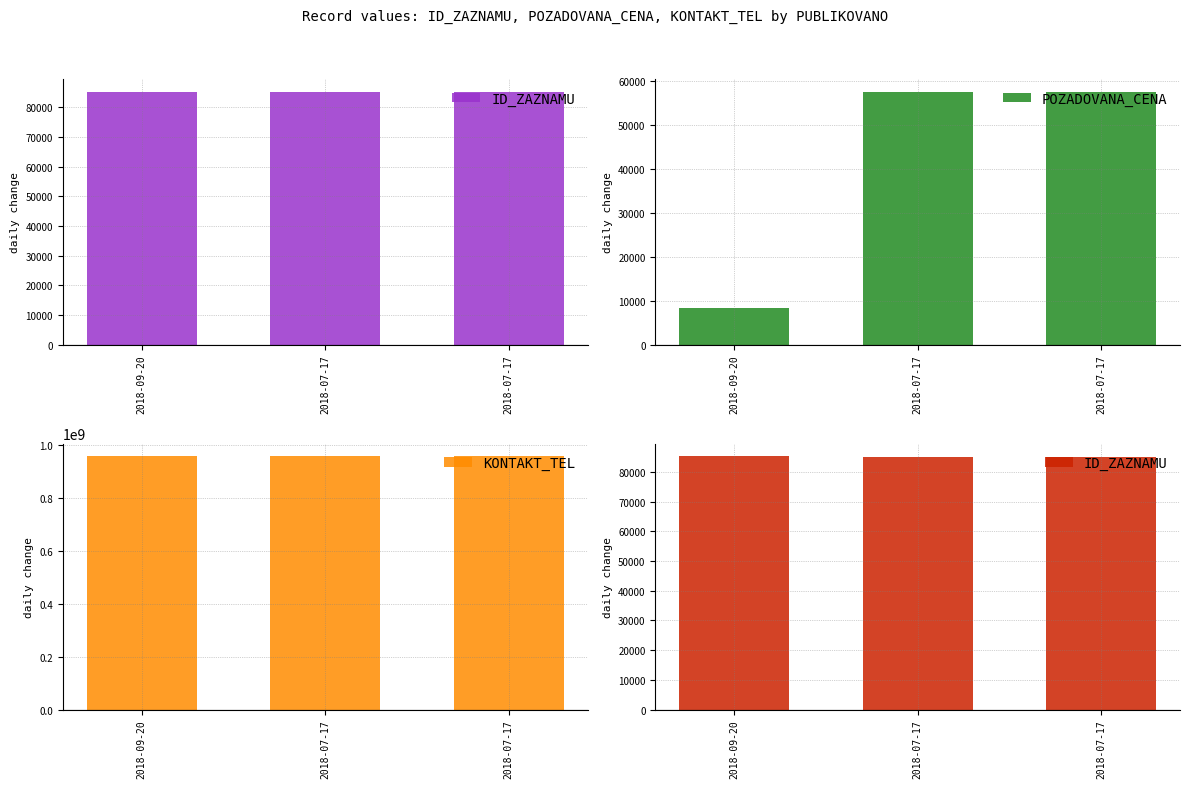

At 2018-07-17, list the series in order from largest to smallest.

KONTAKT_TEL, ID_ZAZNAMU, POZADOVANA_CENA